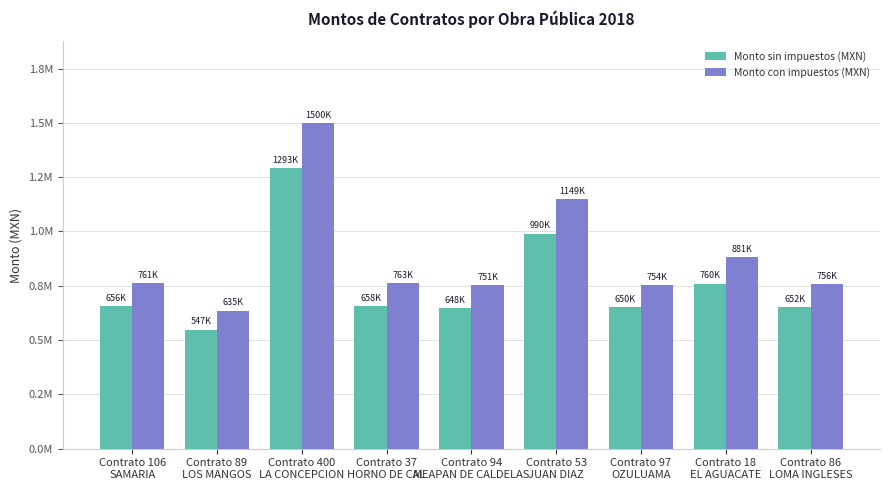

Rank the series by their average value, from highest to lowest.

Monto con impuestos (MXN), Monto sin impuestos (MXN)